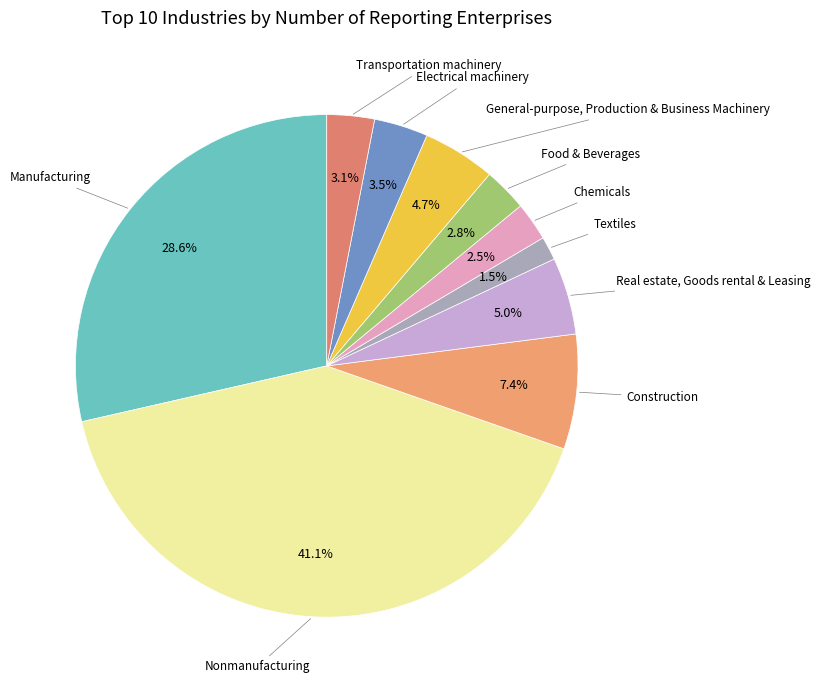

How many slices are in this pie chart?

10